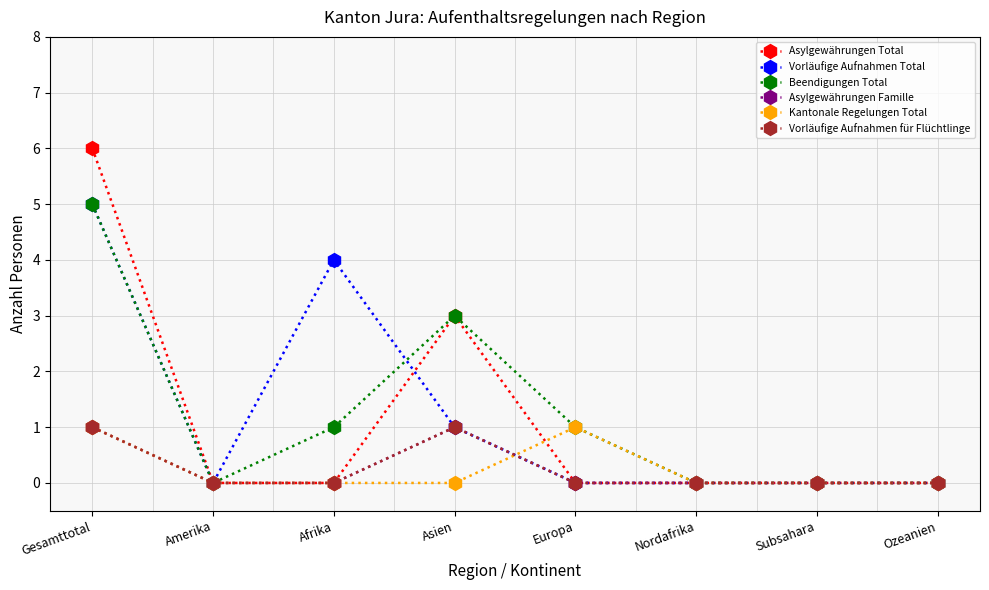

True or false: Kantonale Regelungen Total has more than 0 interior local peaks.

True